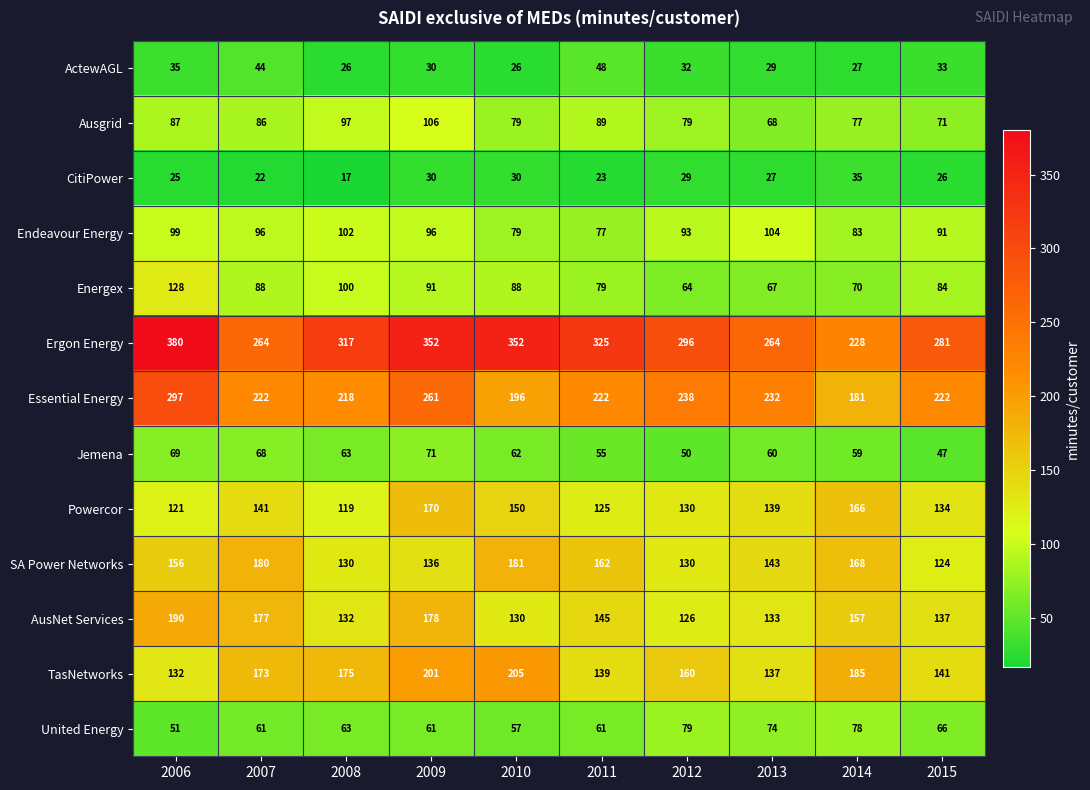

Rank the series at 2015 from highest to lowest value.

Ergon Energy, Essential Energy, TasNetworks, AusNet Services, Powercor, SA Power Networks, Endeavour Energy, Energex, Ausgrid, United Energy, Jemena, ActewAGL, CitiPower